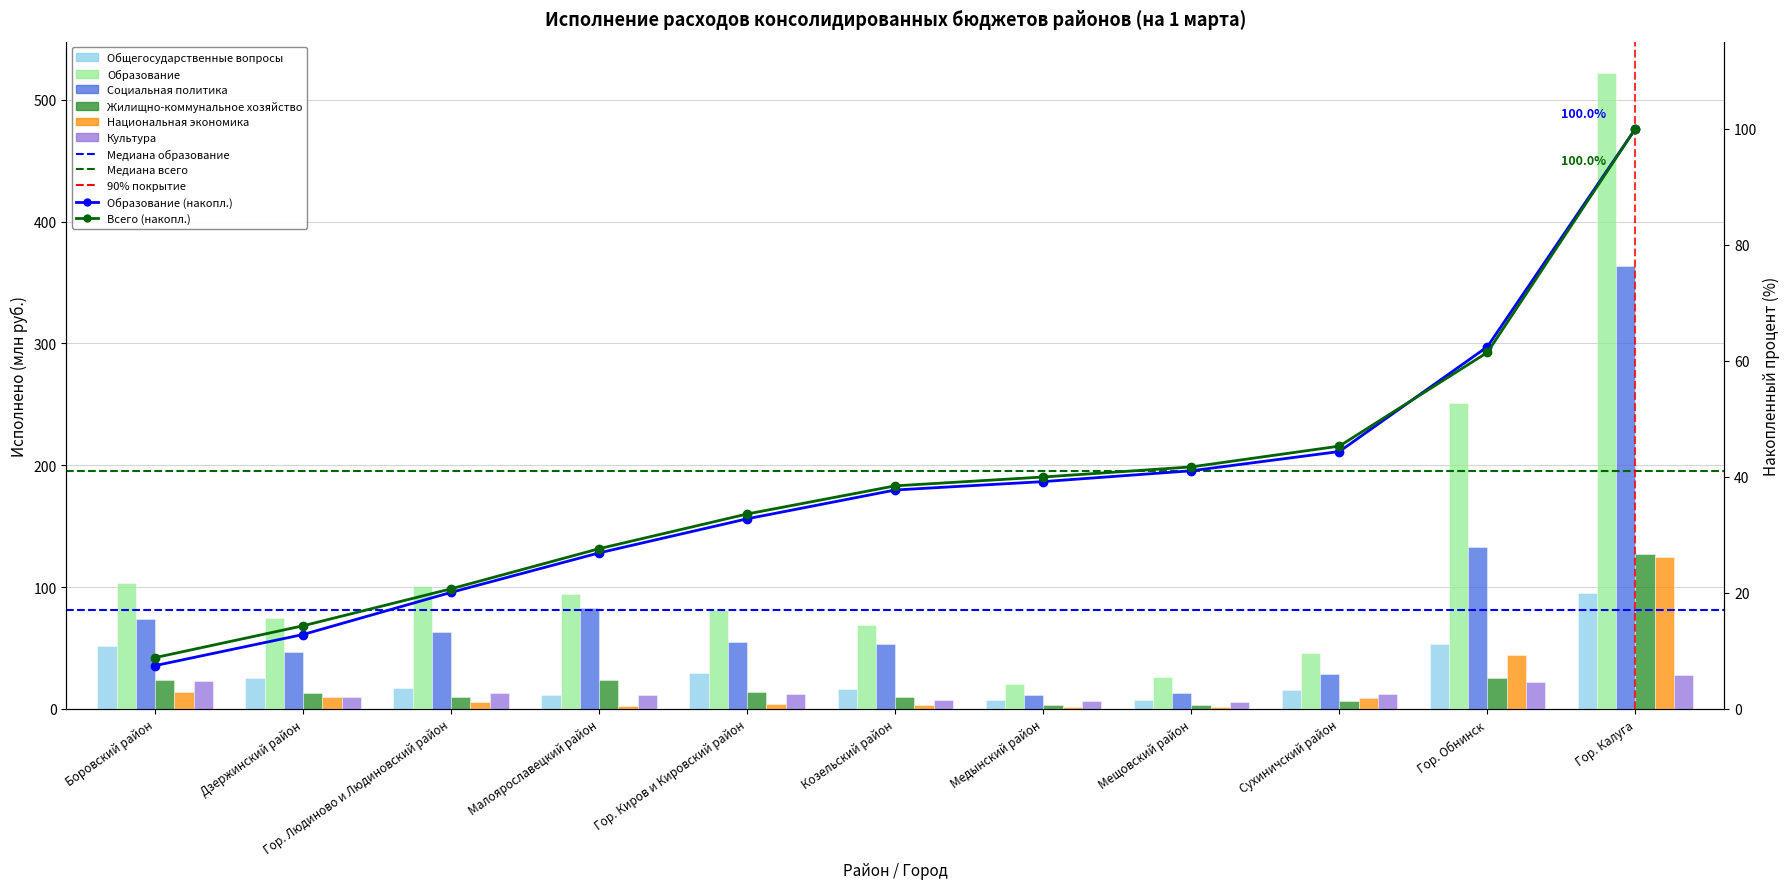

Which series changed the most between Боровский район and Гор. Калуга?

Образование